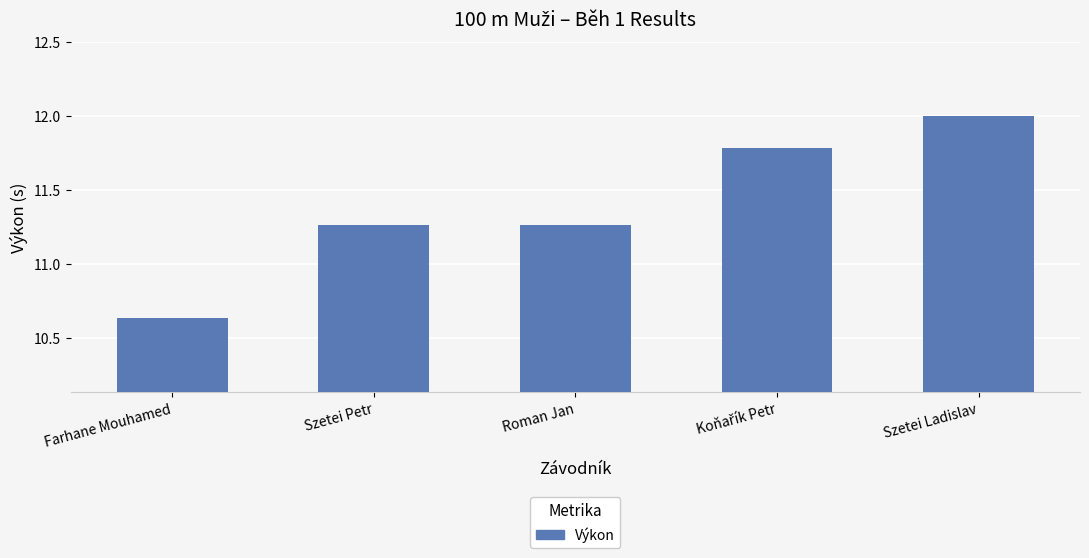

Which category has the lowest value across all series?

Farhane Mouhamed